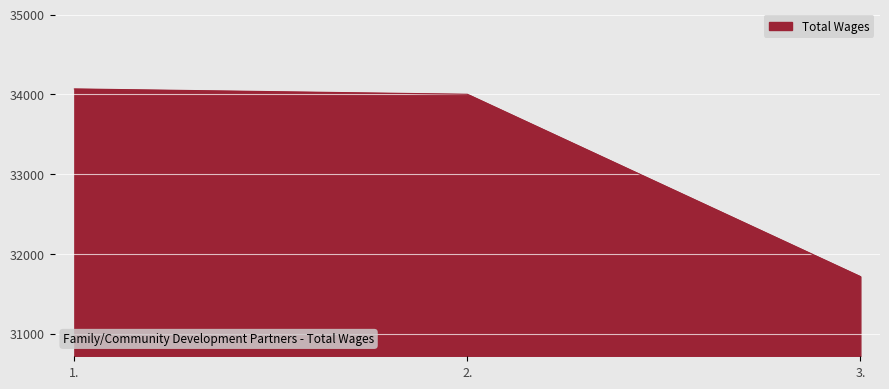

Rank the categories by value from lowest to highest.

3., 2., 1.